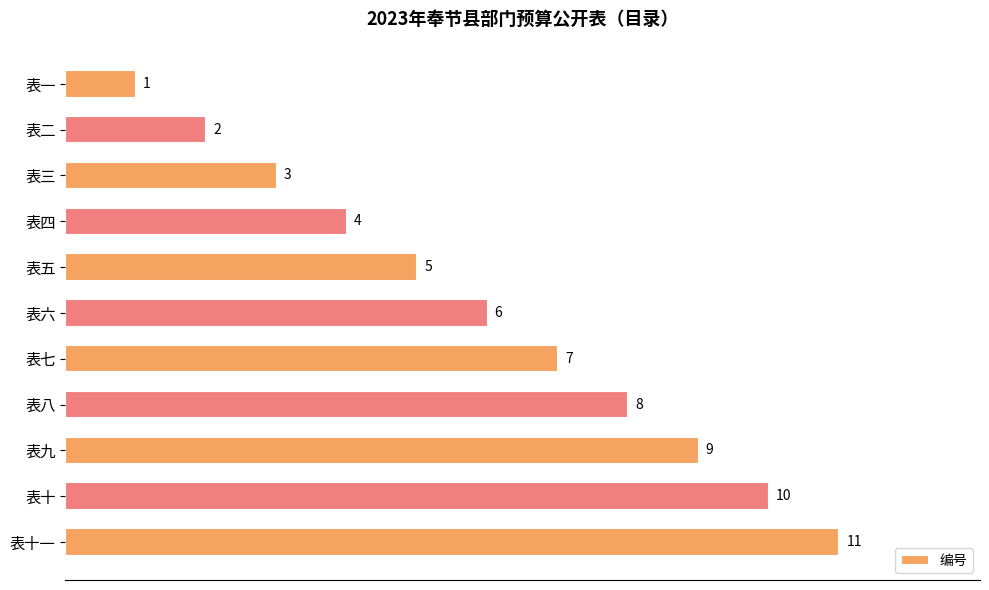

Count the values in the range 3 to 9.

7